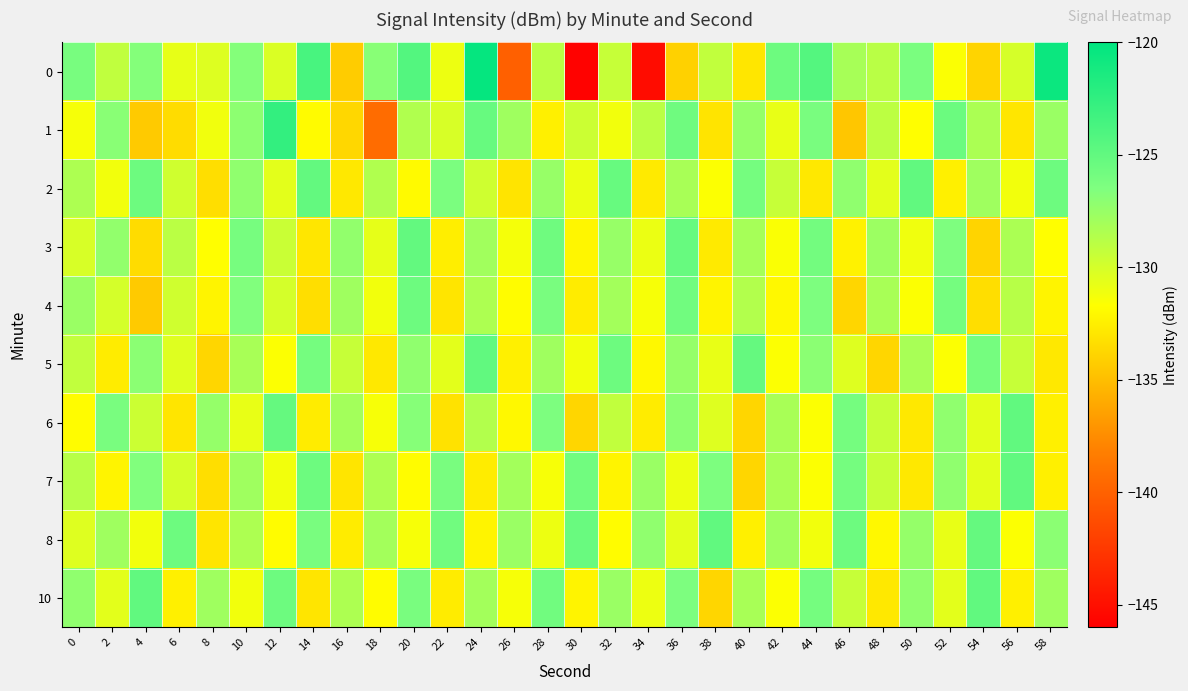

At 26, list the series in order from smallest to largest.

0, 2, 5, 6, 4, 10, 3, 7, 1, 8